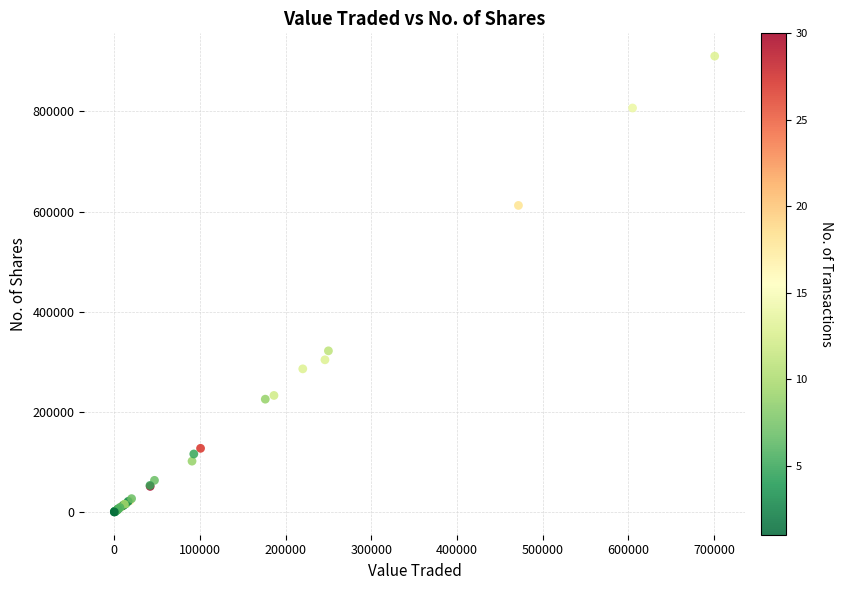

What Y value in the scatter plot is closest to 455165?

321750